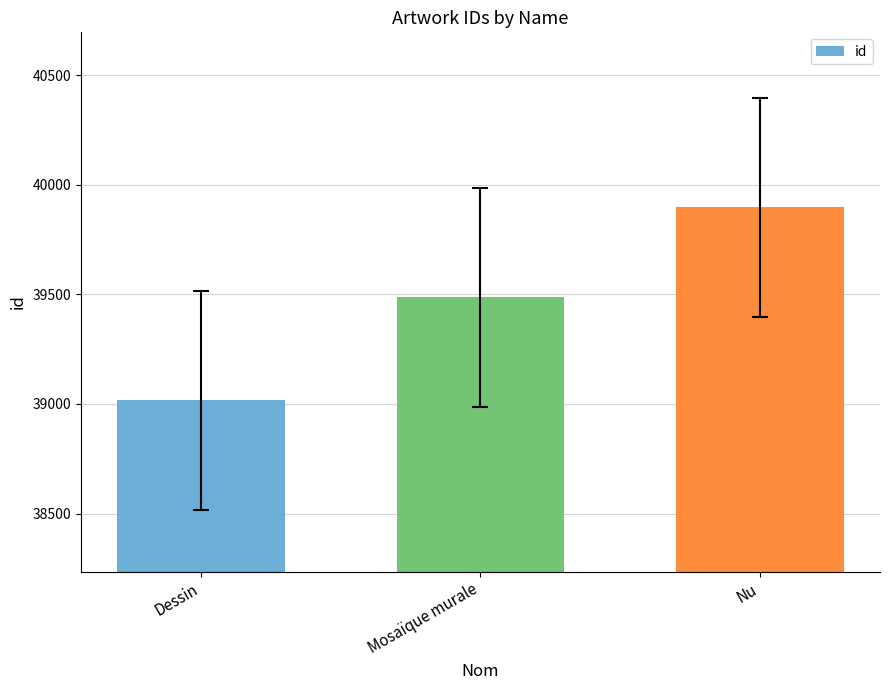

Is it true that the value at Nu is 9302?

False